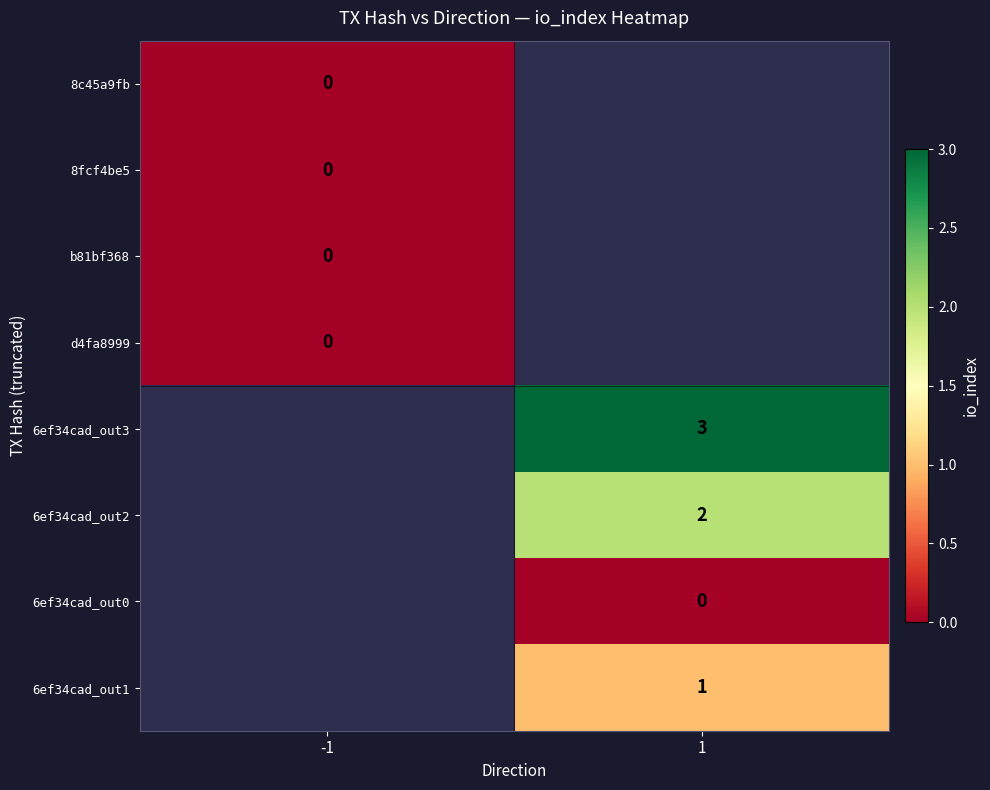

At how many categories does at least one series exceed 2?

1